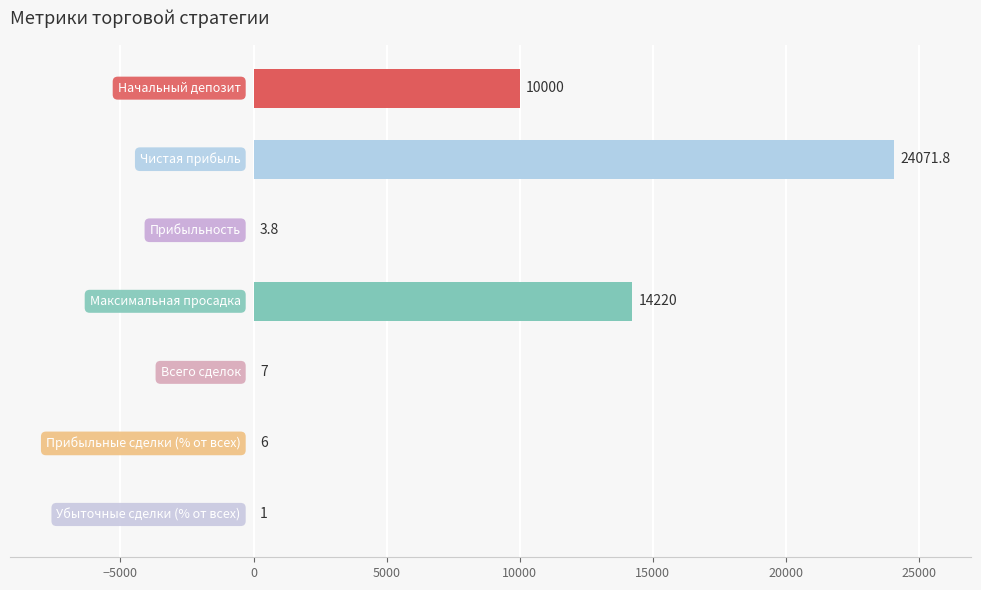

Count the number of categories in the chart.

7